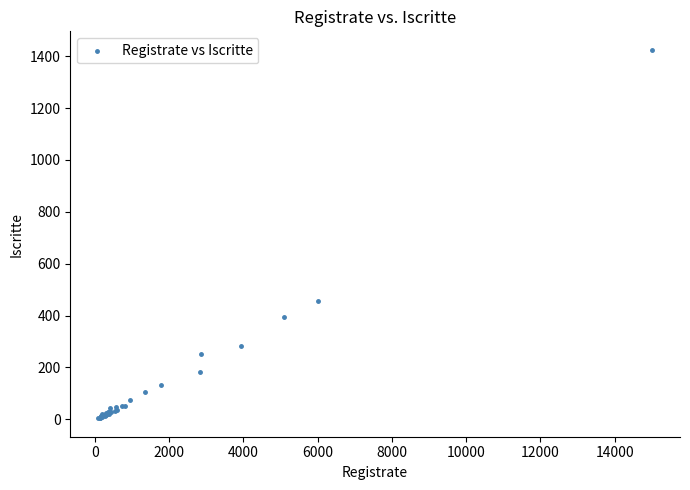

What Y value in the scatter plot is closest to 714?

457